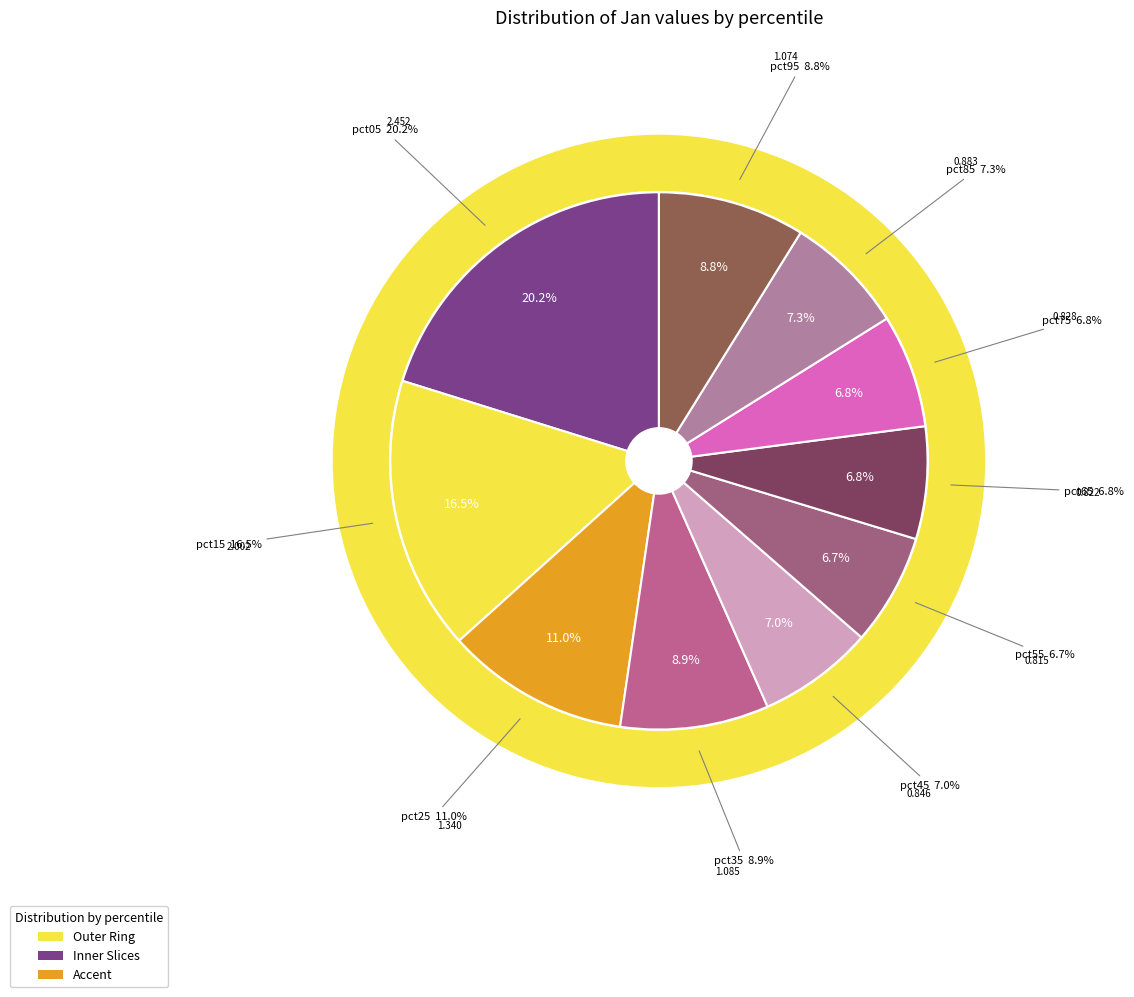

Which slice is the largest?

pct05